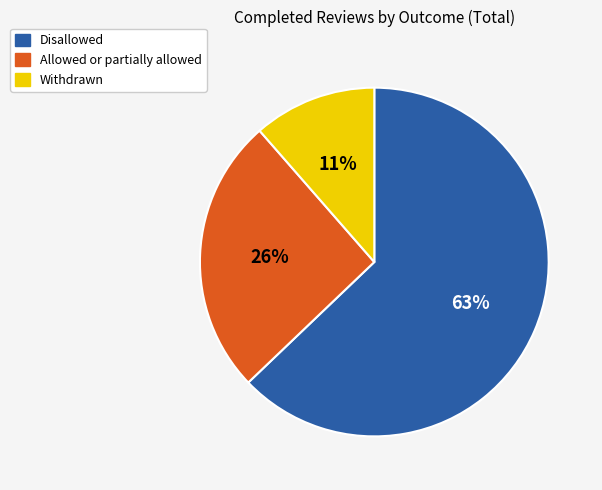

To the nearest percent, what is the average slice percentage?

33%